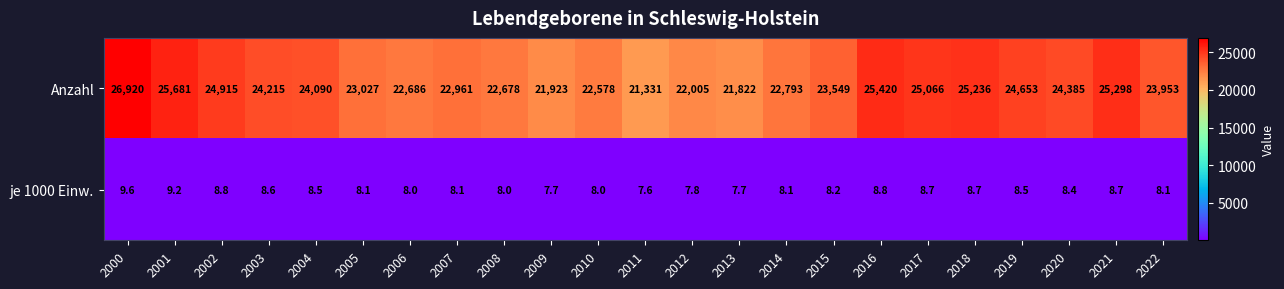

How many series are shown in this chart?

2